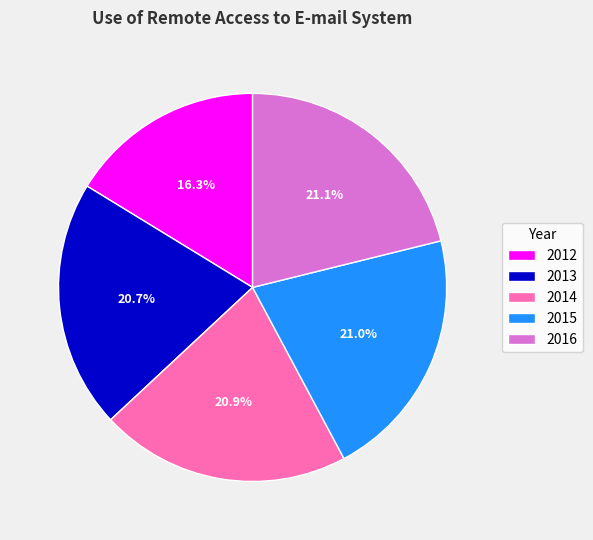

Does 2015 represent more than half of the total?

No